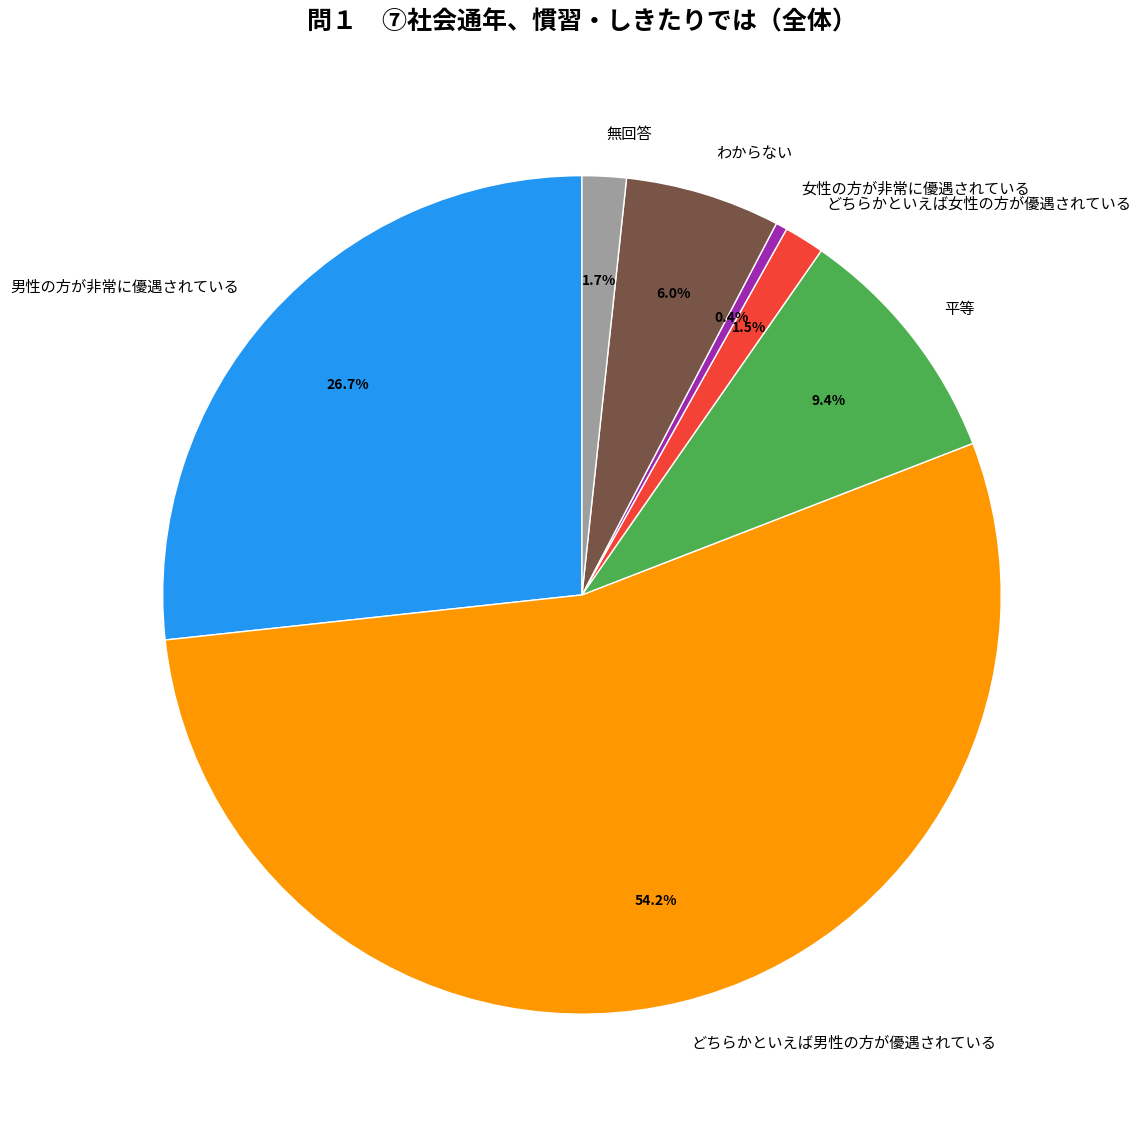

What is the ratio of the value at どちらかといえば女性の方が優遇されている to the value at 女性の方が非常に優遇されている?

3.5